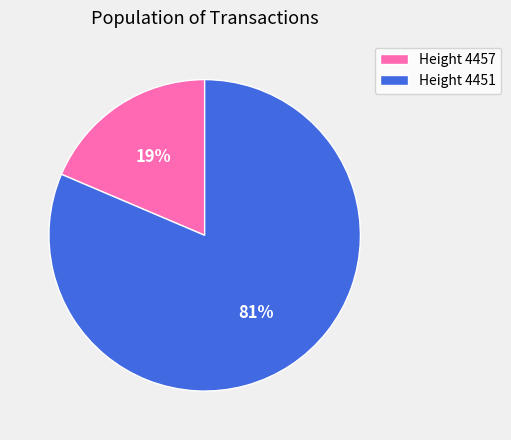

How many slices are in this pie chart?

2